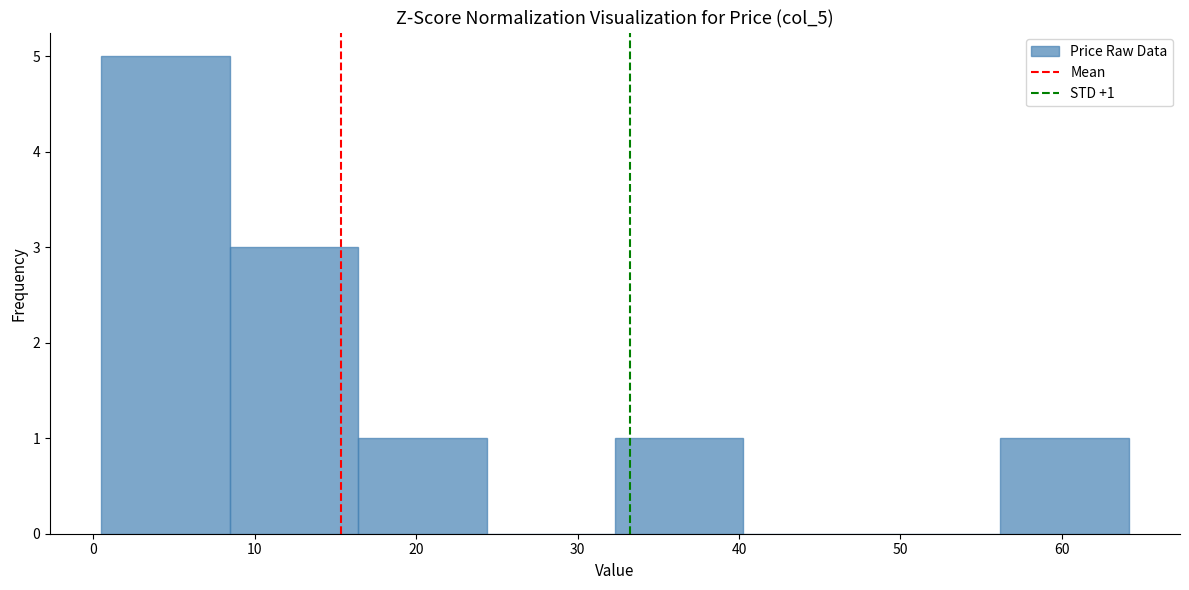

Over which range of the x-axis is the bar tallest?

1 to 8